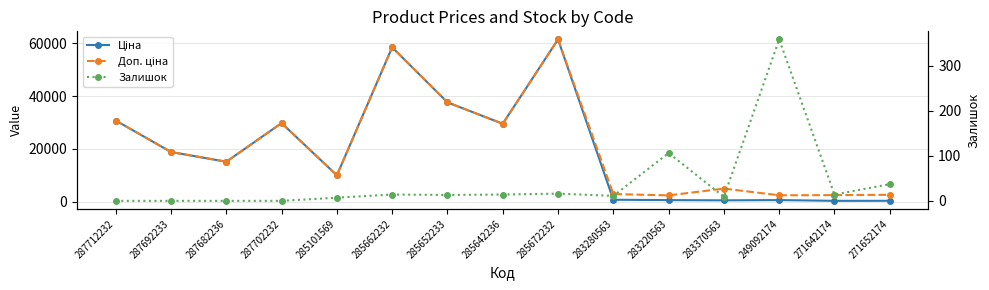

True or false: Доп. ціна and Ціна cross at least once.

False